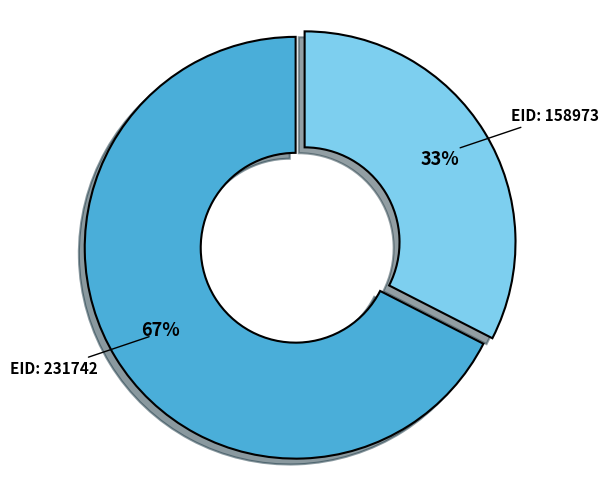

Is there a majority slice in this chart?

Yes